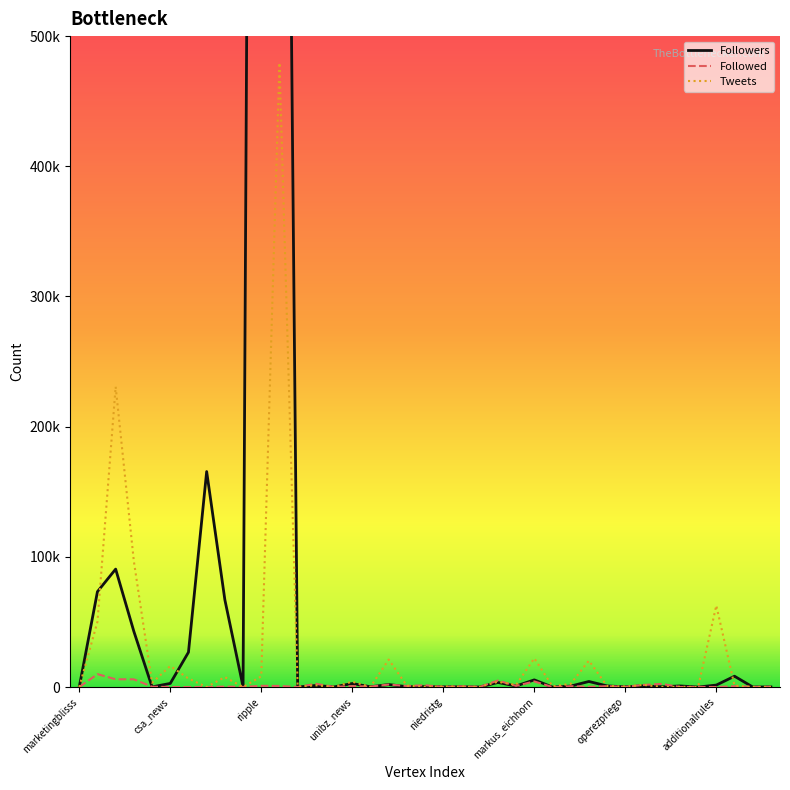

How many intersections are there between Followers and Followed?

16